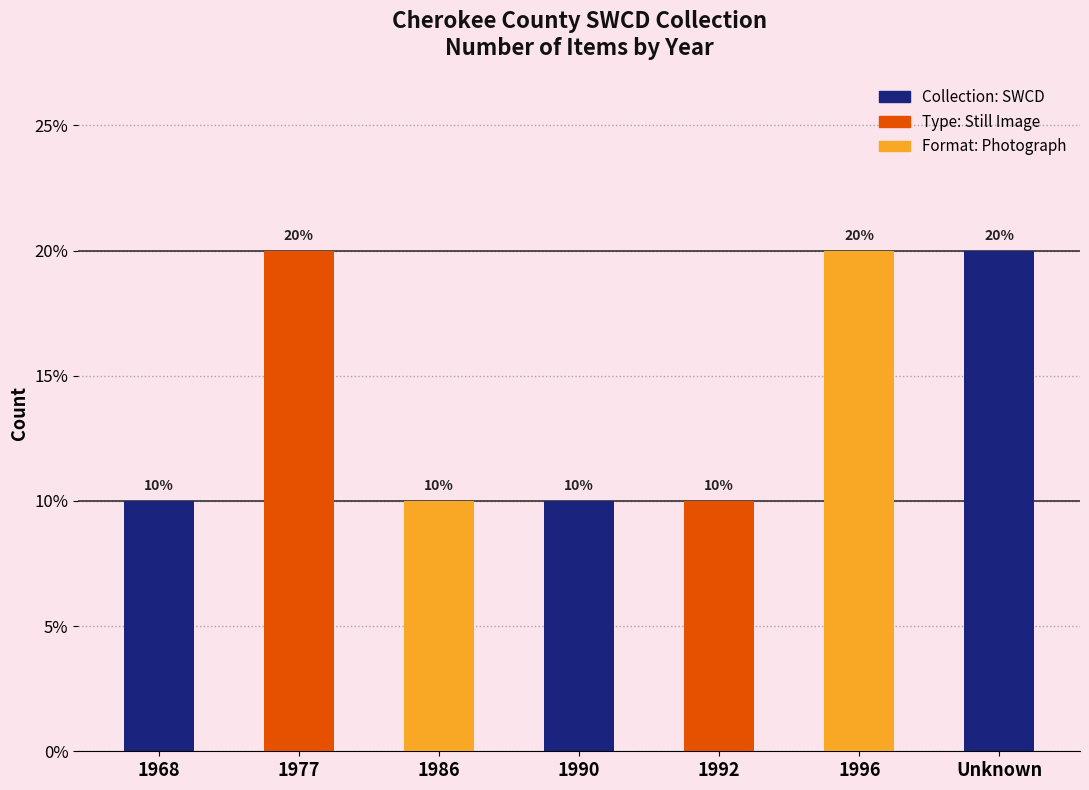

Count the number of data series in this chart.

1